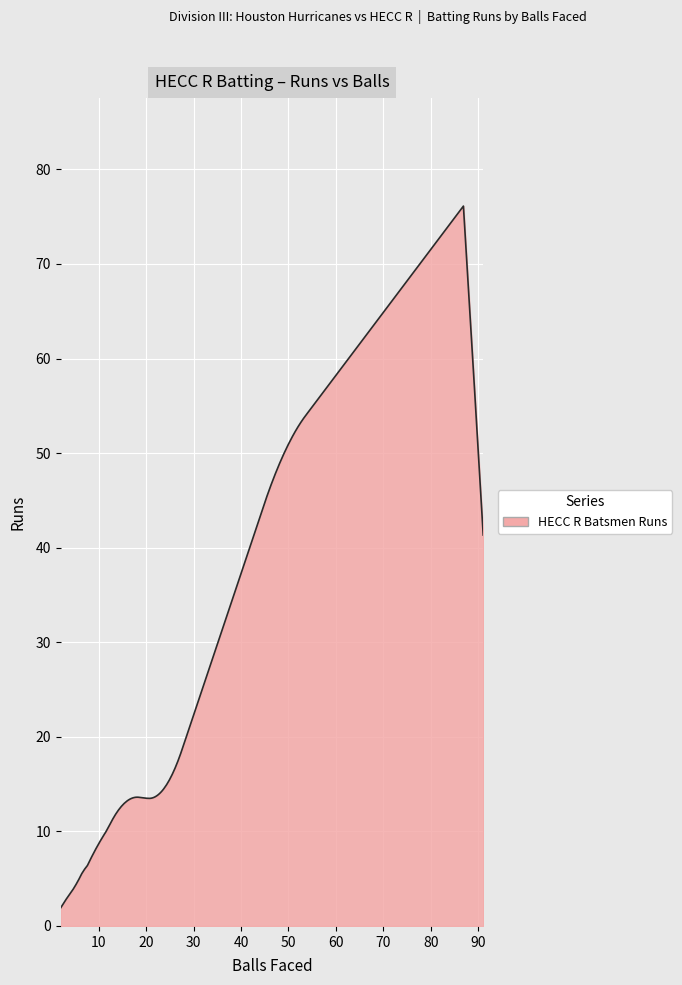

What is the greatest value displayed?

76.1